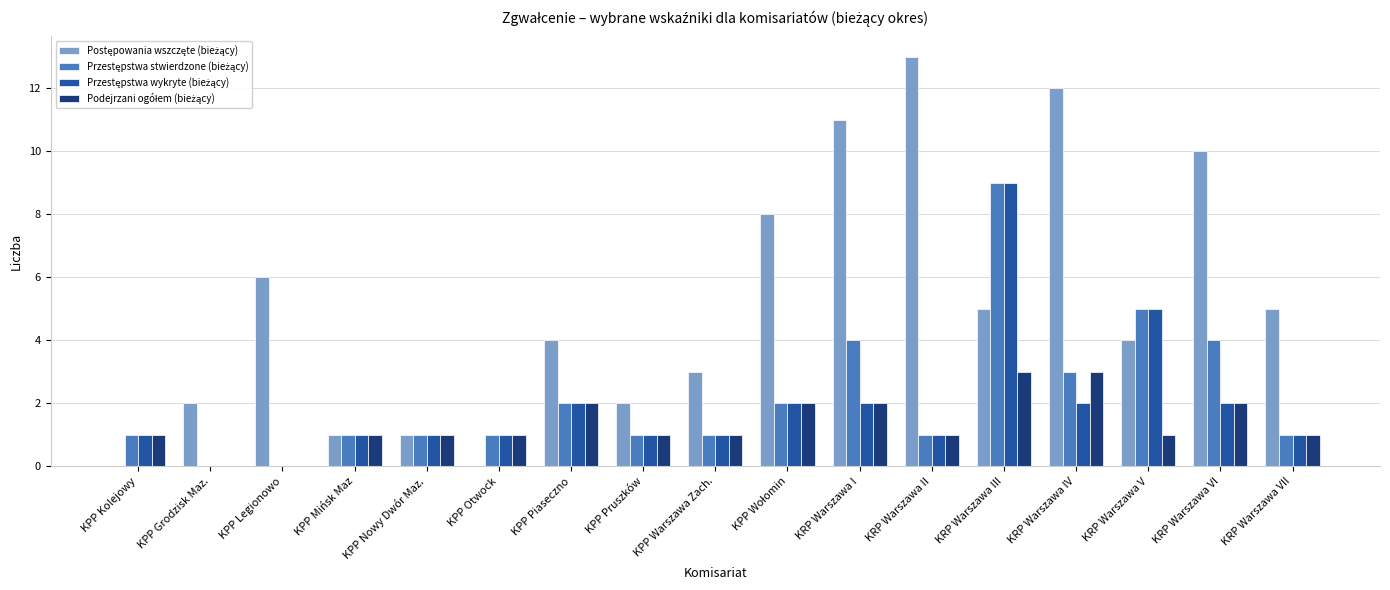

What is the total value across all series at KRP Warszawa VII?

8